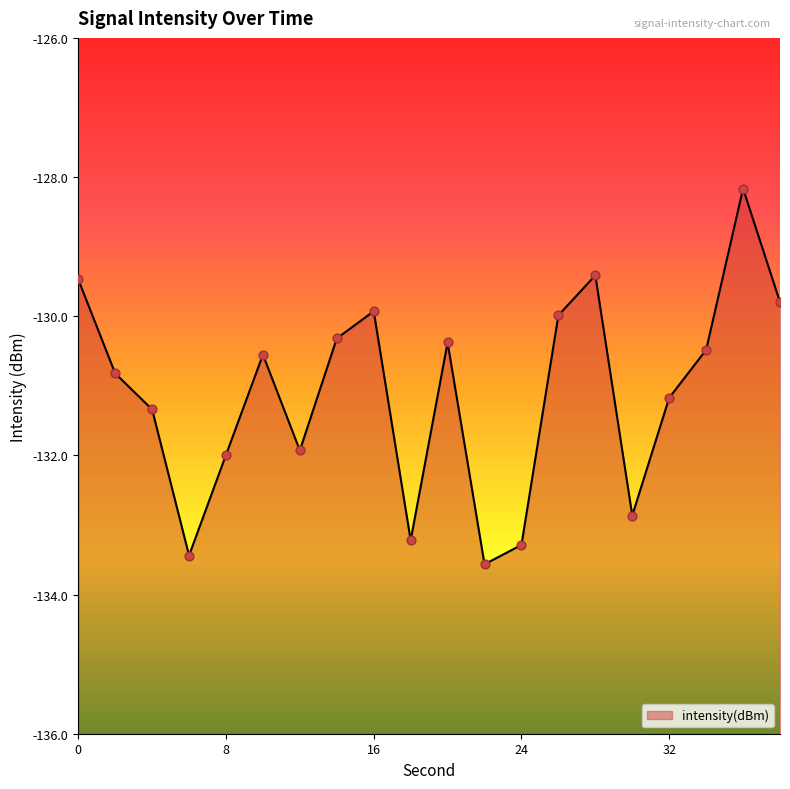

Which has a higher value, 38 or 18?

38